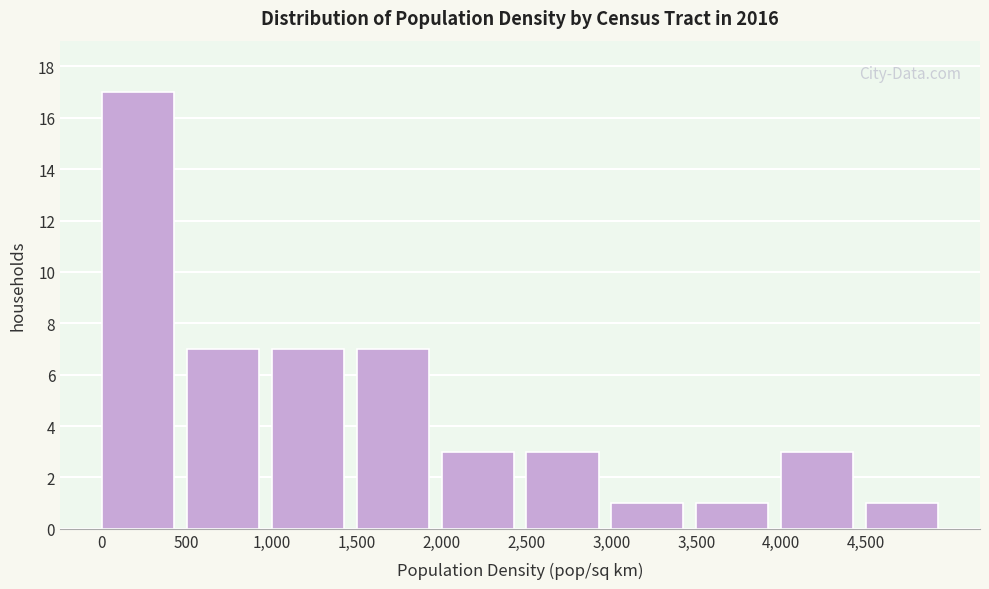

What is the height of the bar covering 1000 to 1500 on the x-axis? The values are not printed on the chart, so give them approximately, as read against the axis.

7